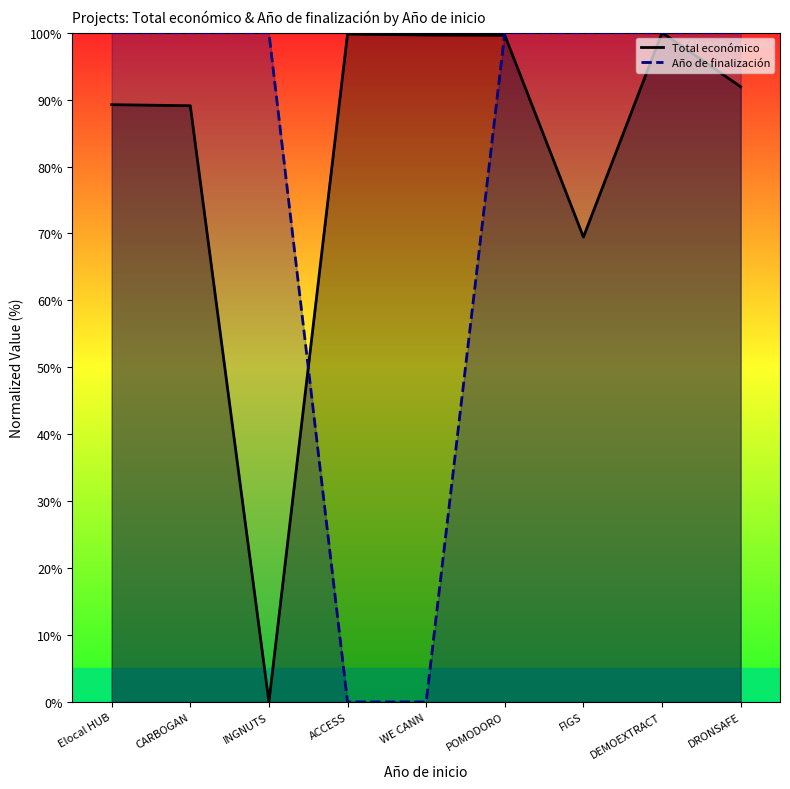

Between WE CANN and POMODORO, which series saw the biggest shift?

Año de finalización